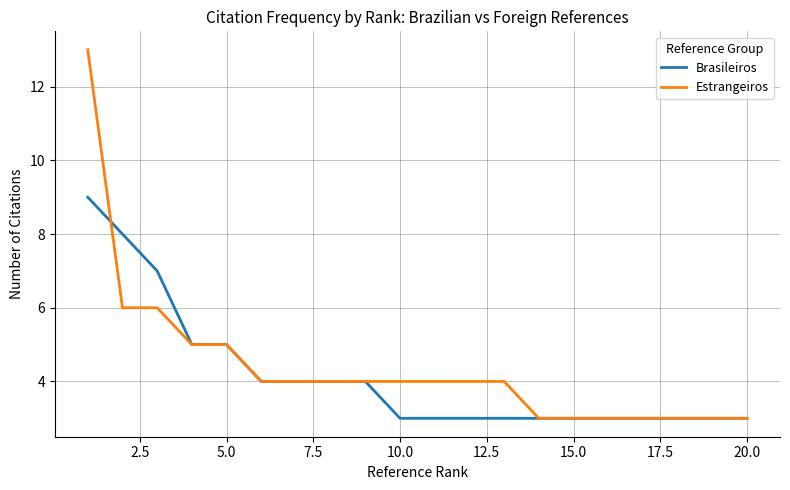

What is the minimum value shown in the chart?

3